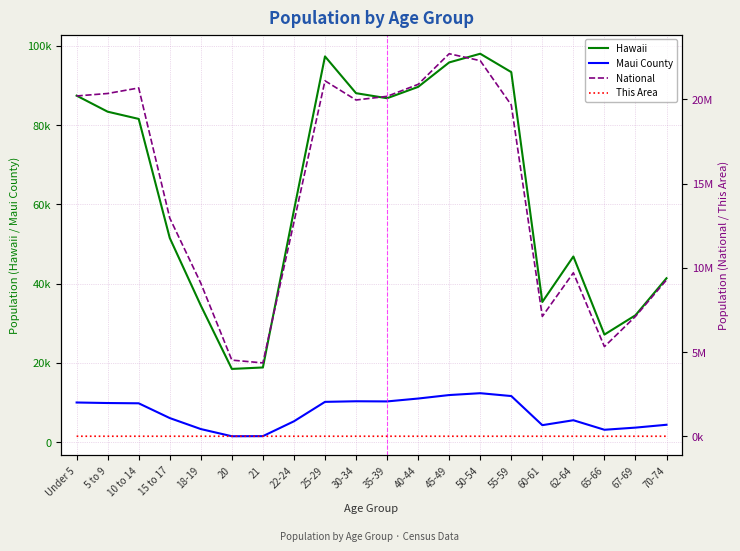

The This Area series shows 165 at 20. True or false?

False